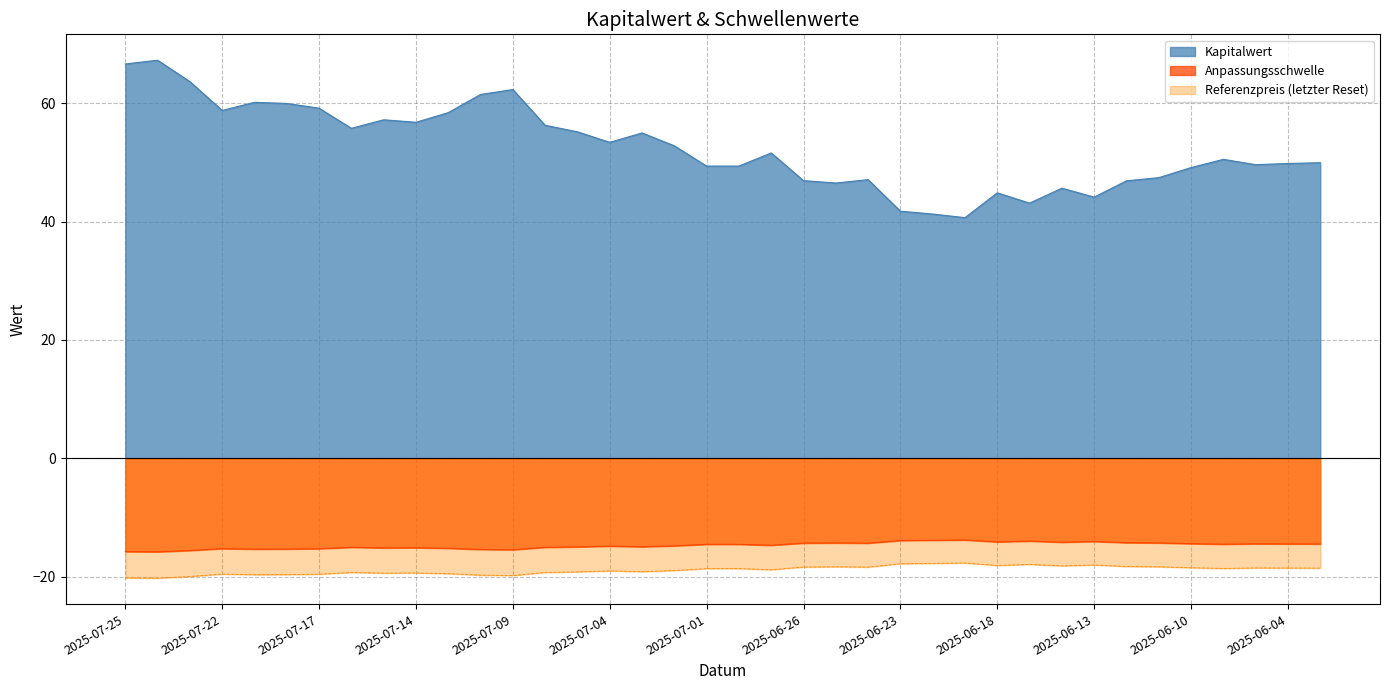

What is the highest value of the Anpassungsschwelle series?

-13.8